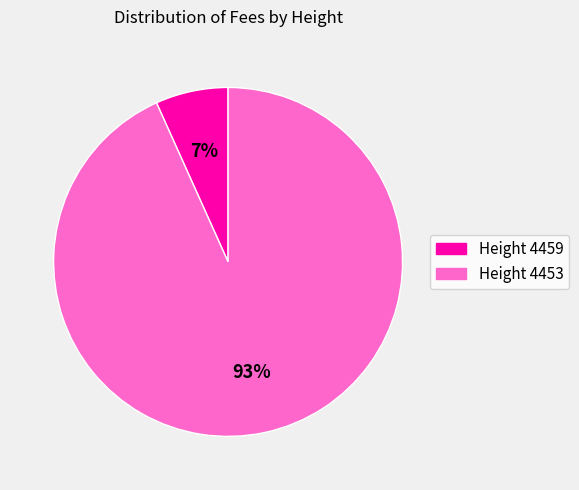

How many segments does this pie chart have?

2